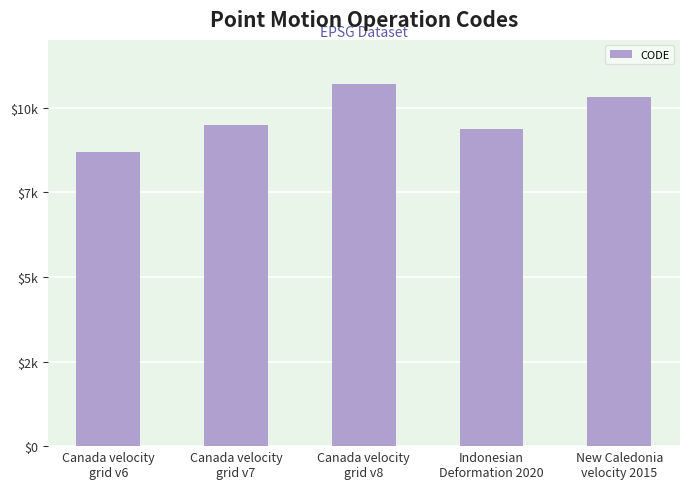

What position from the right is Canada velocity
grid v8?

3